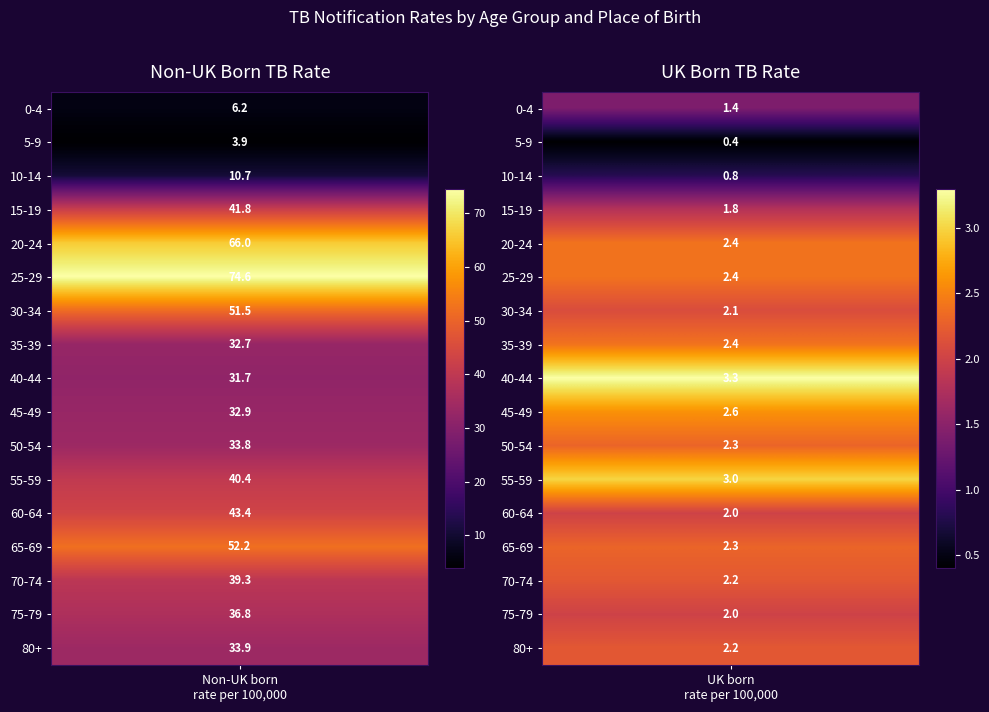

What is the difference between the highest and lowest values at 0?

70.7